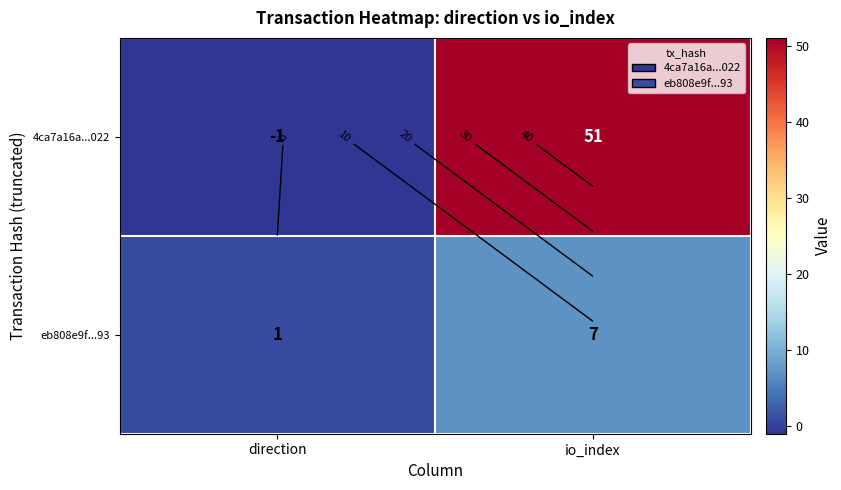

Rank the series at direction from highest to lowest value.

eb808e9f...93, 4ca7a16a...022